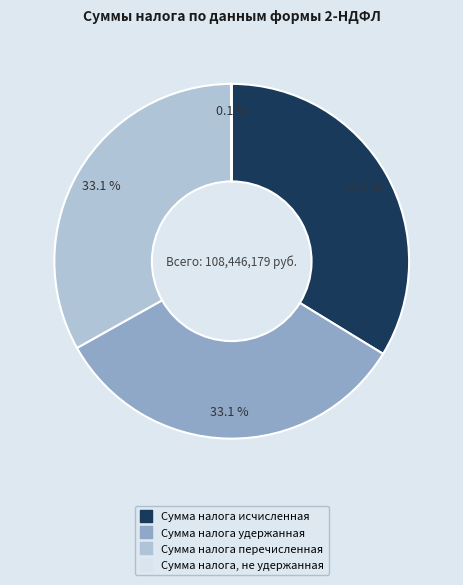

How much of the chart is everything except Сумма налога удержанная?

66.9%